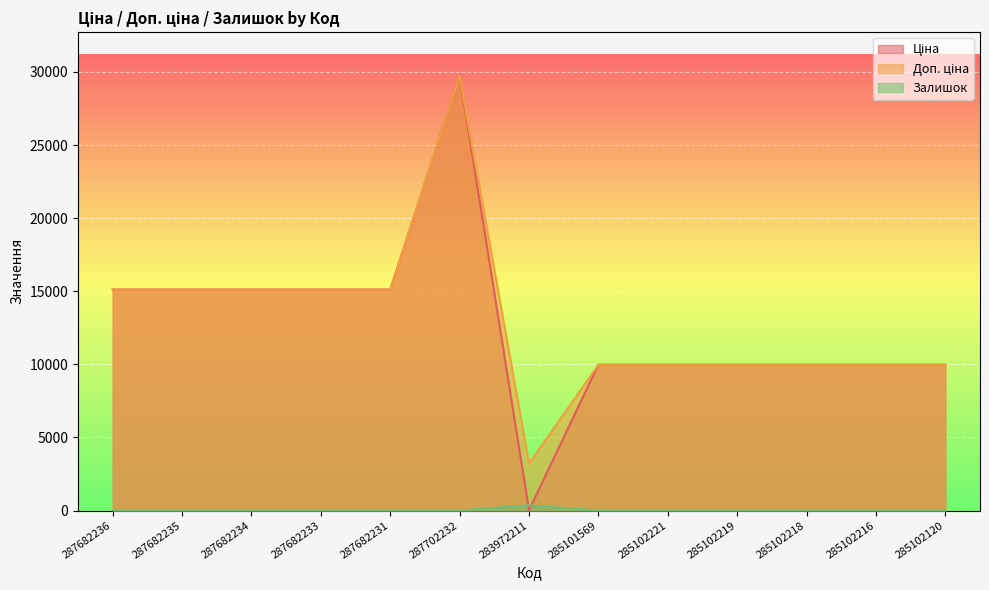

Where is the first local minimum for Залишок?

285102221